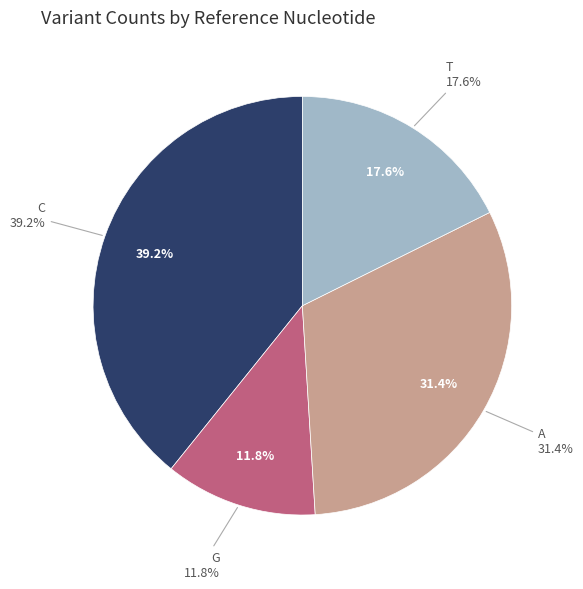

Does T account for over 50% of the chart?

No